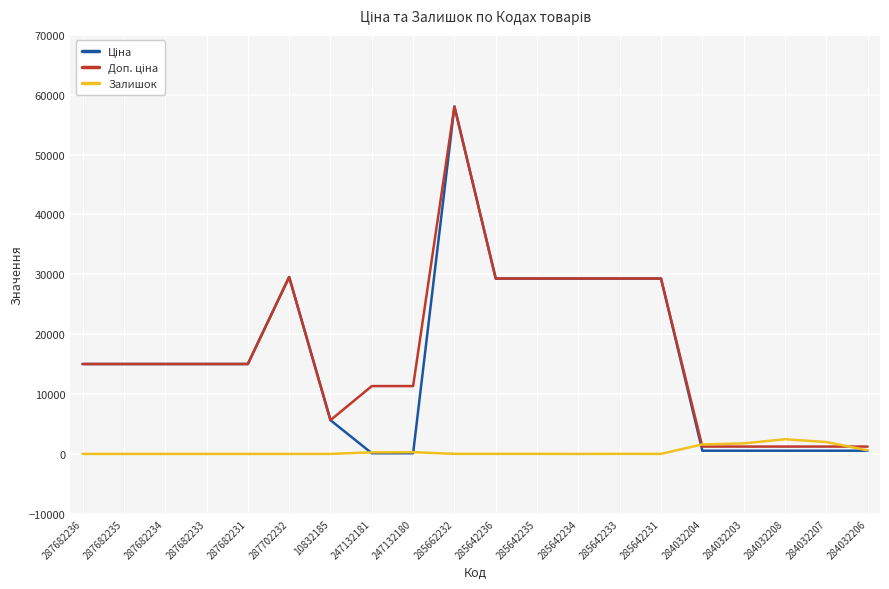

What is the total value across all series at 287702232?

59097.9